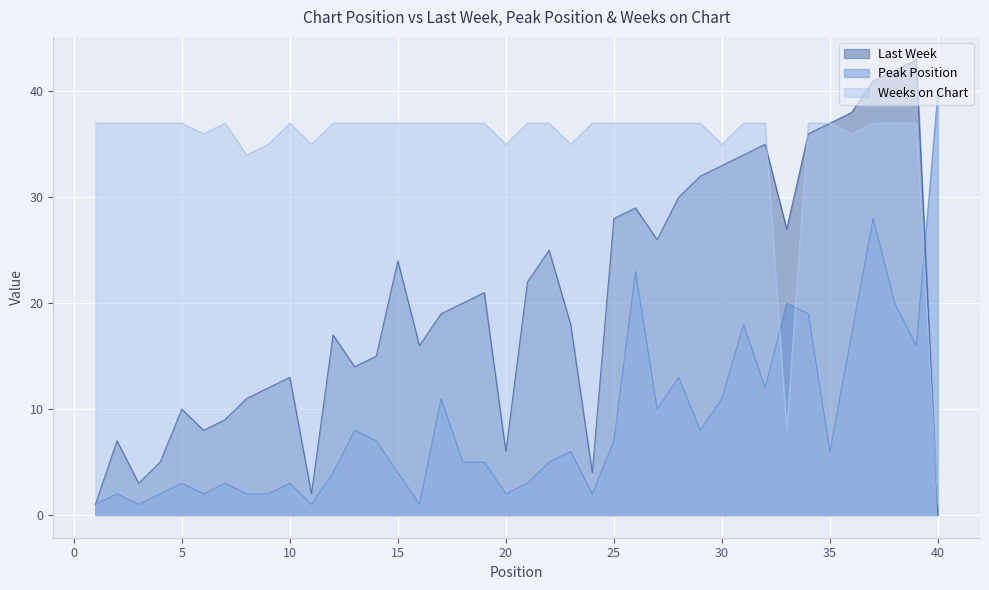

True or false: Last Week has more than 0 interior local peaks.

True